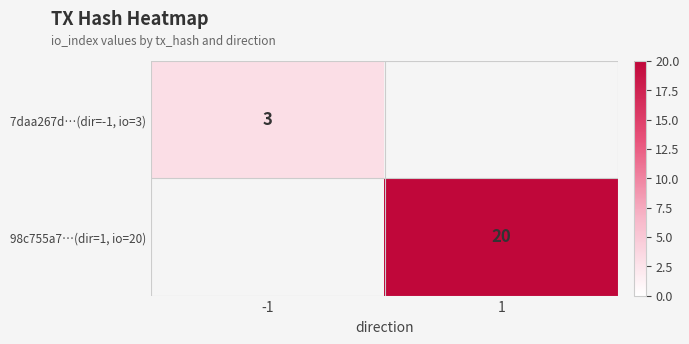

How many categories are shown in the chart?

2